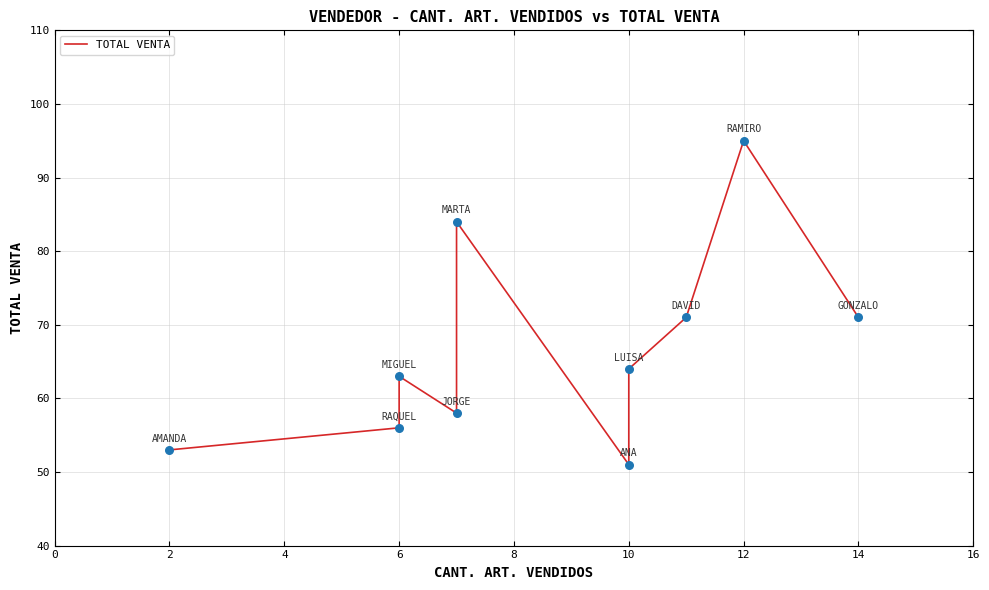

Which has a higher value, 10 or 12?

12